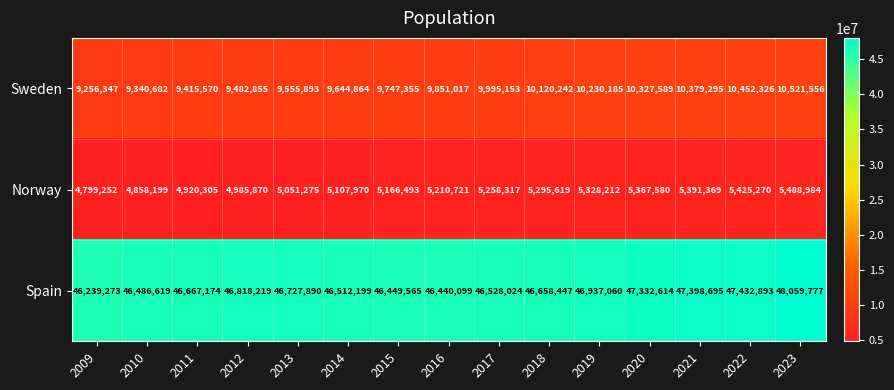

List the labels in order of Sweden value, smallest first.

2009, 2010, 2011, 2012, 2013, 2014, 2015, 2016, 2017, 2018, 2019, 2020, 2021, 2022, 2023